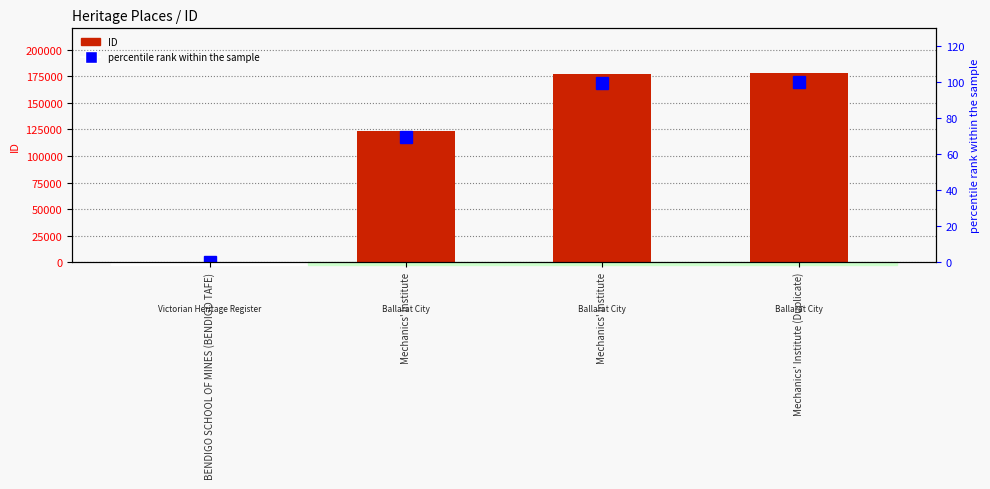

Reading right to left, transcribe all the data shown in this chart.

ID: 177686.0	177431.0	123566.0	129.0
percentile rank within the sample: 100.0	99.9	69.5	0.1